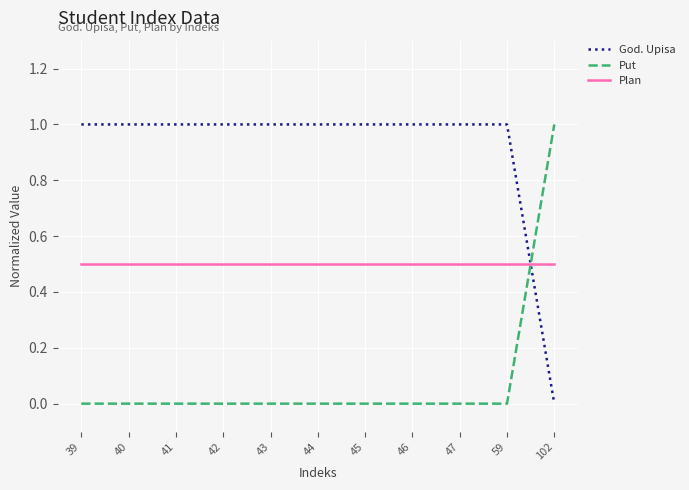

What is the total value across all series at 43?

1.5